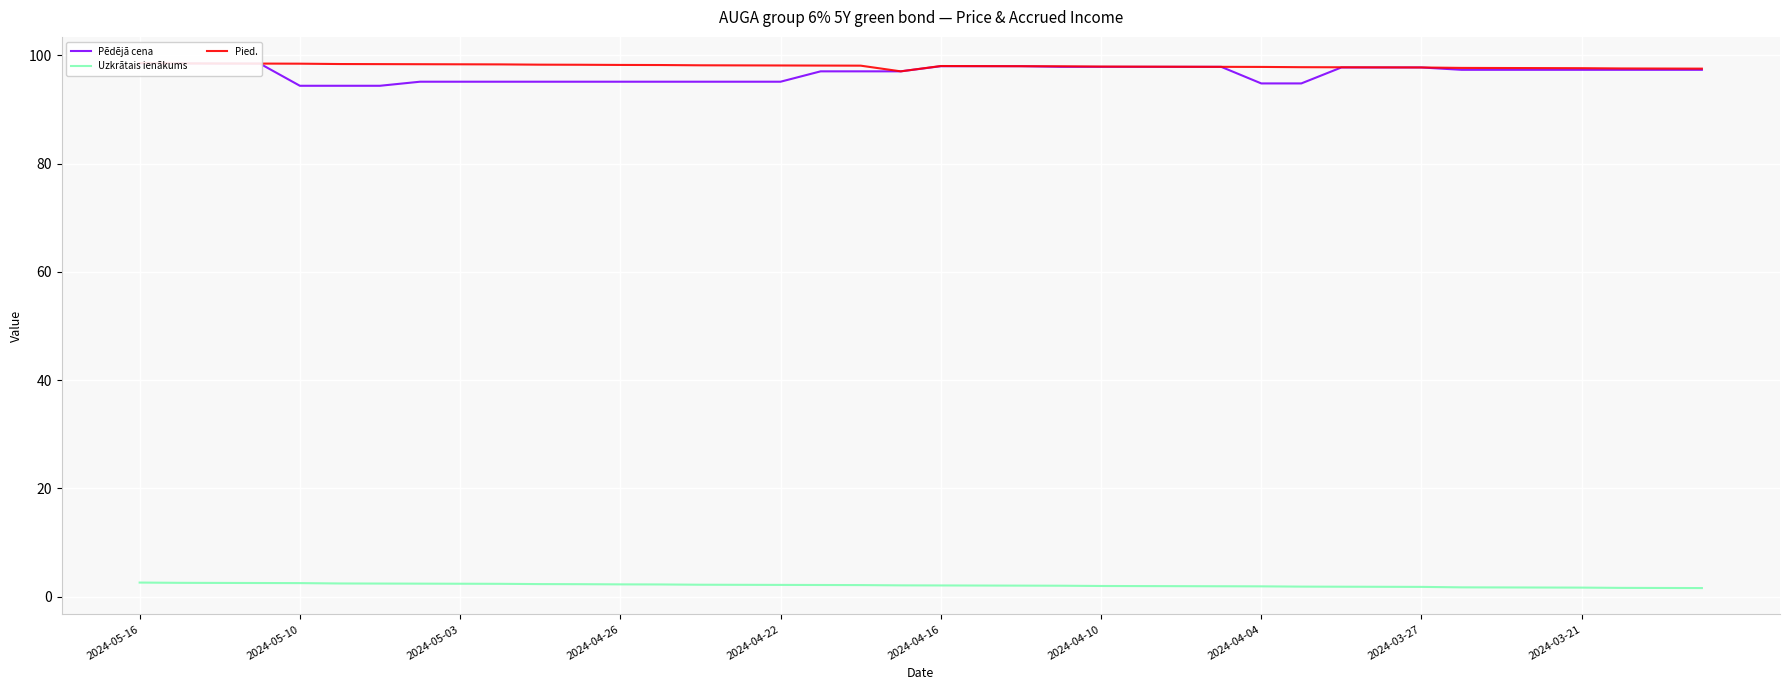

What is the difference between the second highest and second lowest values in the Pied. series?

1.0